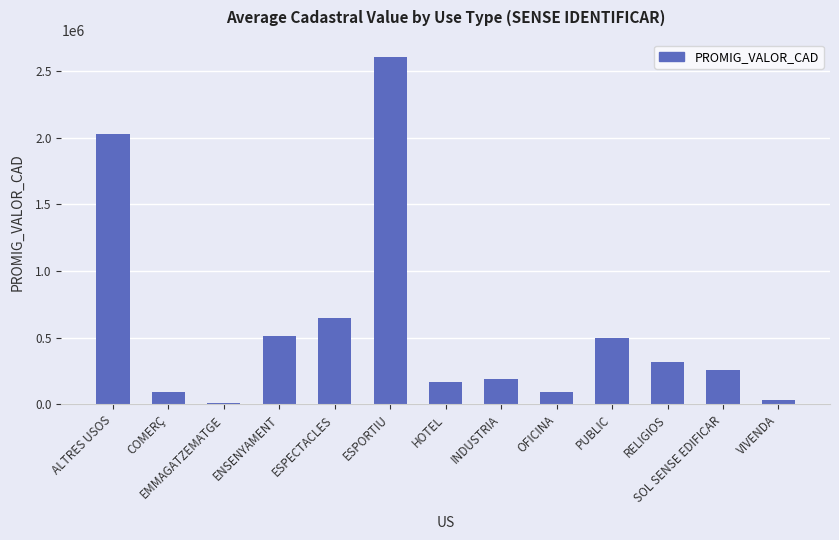

At which category does the chart reach its minimum across all series?

EMMAGATZEMATGE